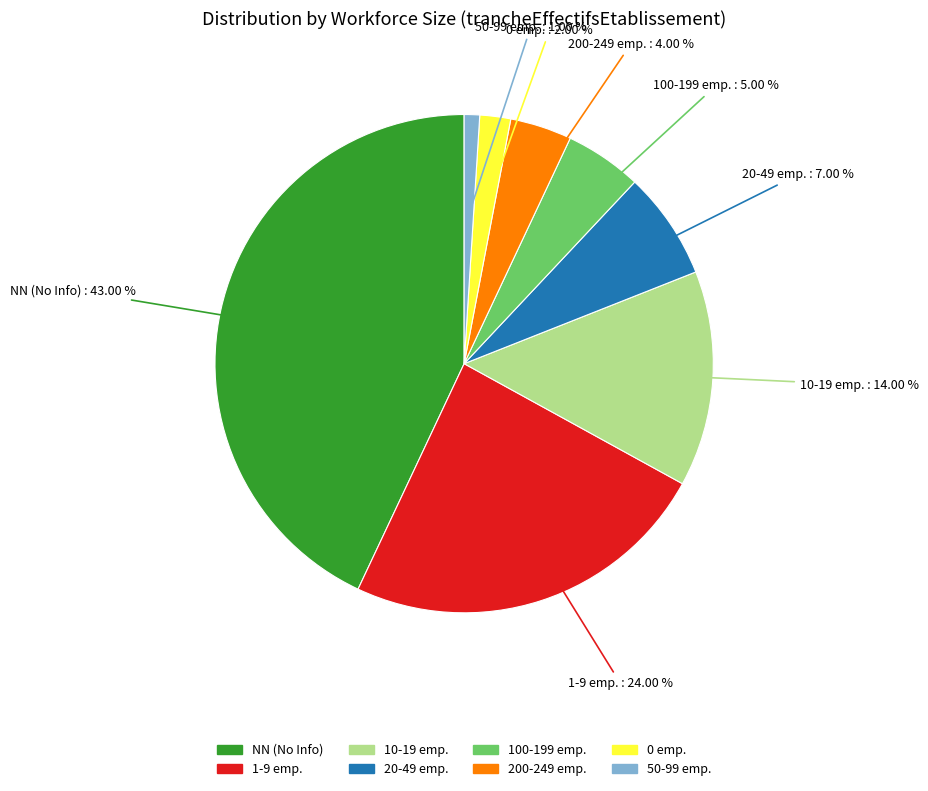

To the nearest percent, what is the average slice percentage?

12%